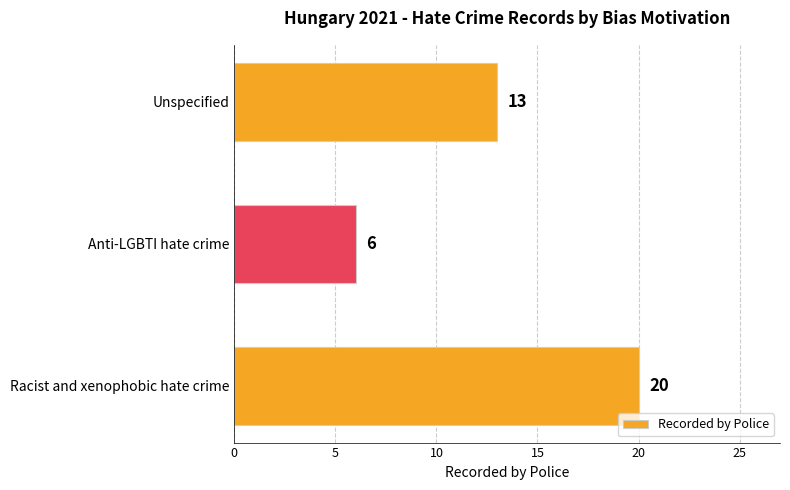

Rank the categories by value from highest to lowest.

Racist and xenophobic hate crime, Unspecified, Anti-LGBTI hate crime